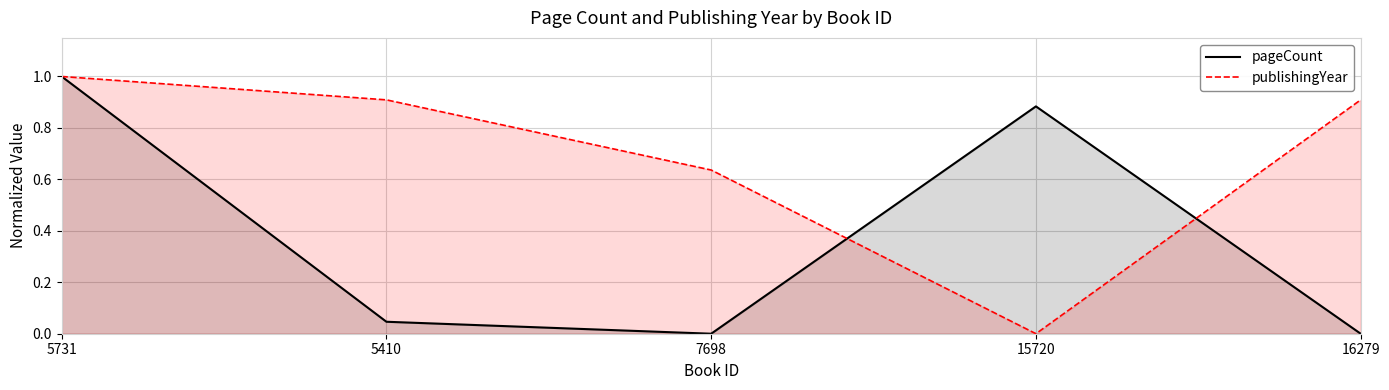

Which series has the largest total across all categories?

publishingYear